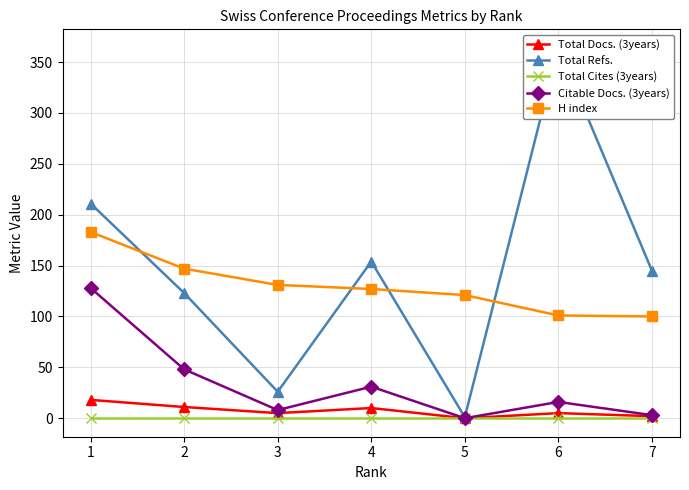

Reading left to right, what are all the values shown in this chart?

Total Docs. (3years): 18	11	5	10	0	5	2
Total Refs.: 211	123	26	154	1	364	145
Total Cites (3years): 0	0	0	0	0	0	0
Citable Docs. (3years): 128	48	8	31	0	16	3
H index: 183	147	131	127	121	101	100